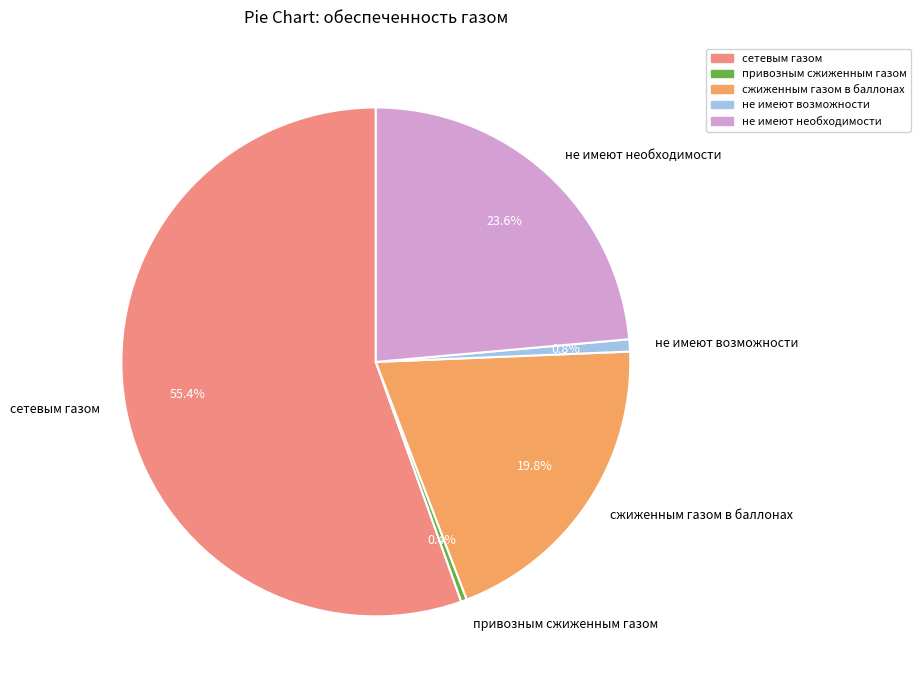

Is it true that не имеют необходимости is 16% of the pie?

False